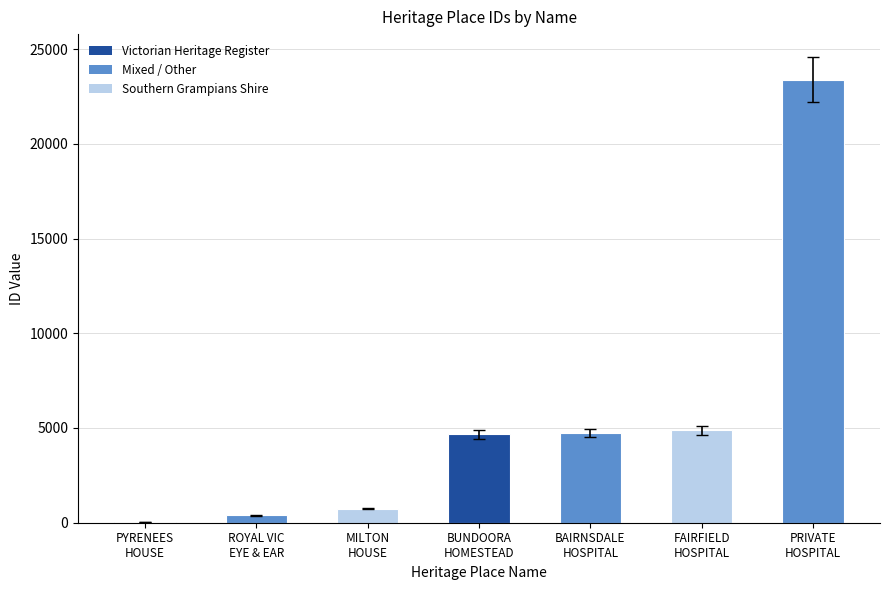

What is the sum of all values?

38852